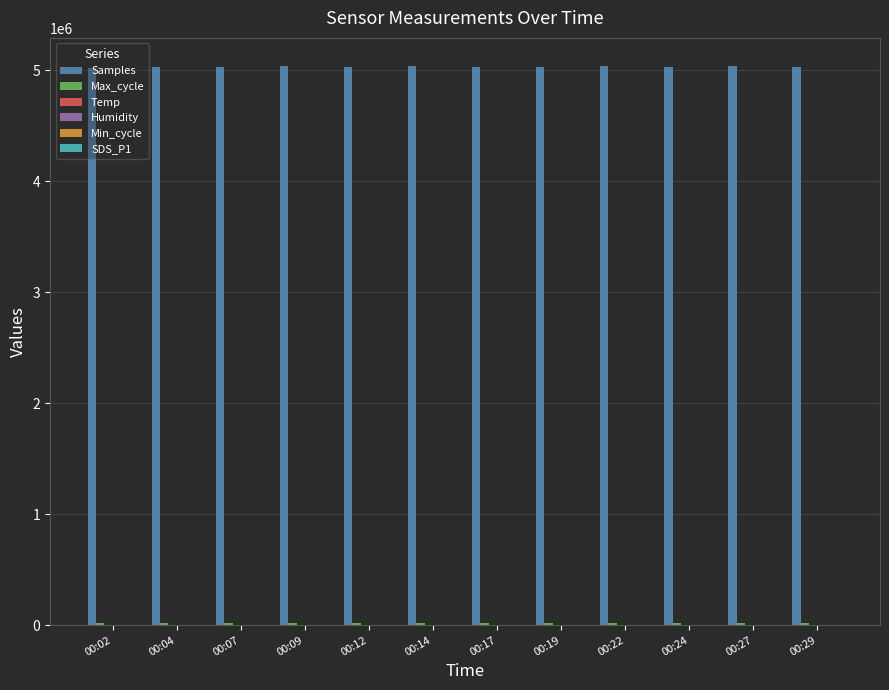

What is the maximum value shown in the chart?

5041215.0